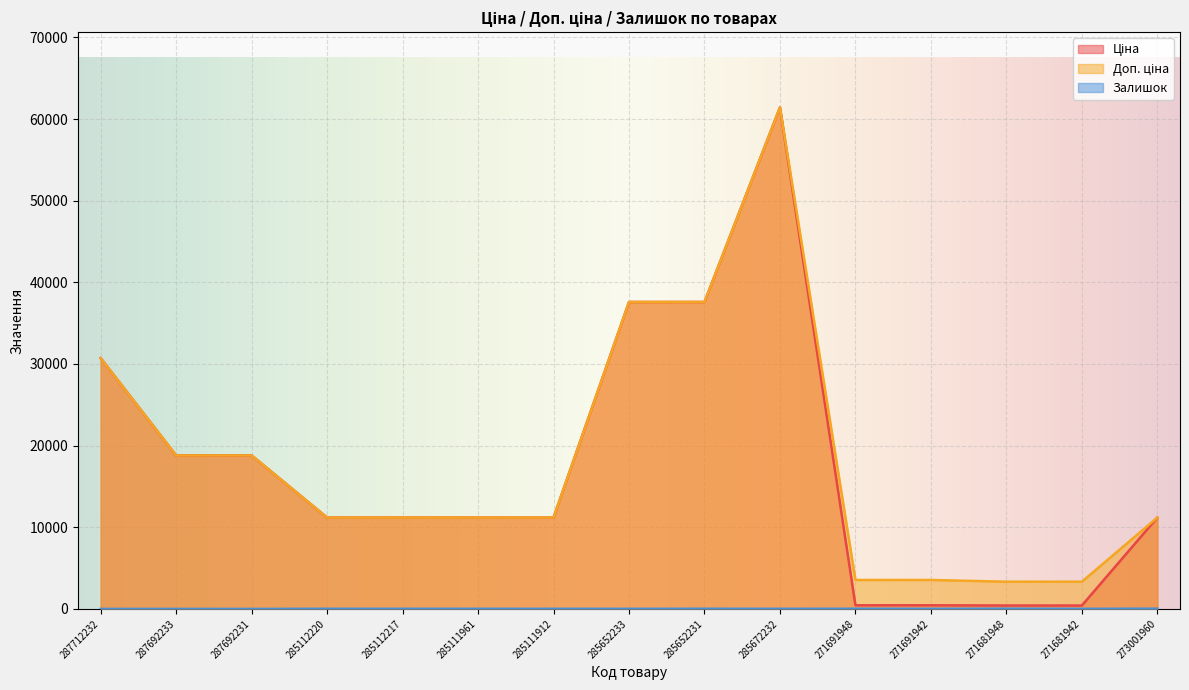

What value does the Залишок series have at 285111961?

17.0